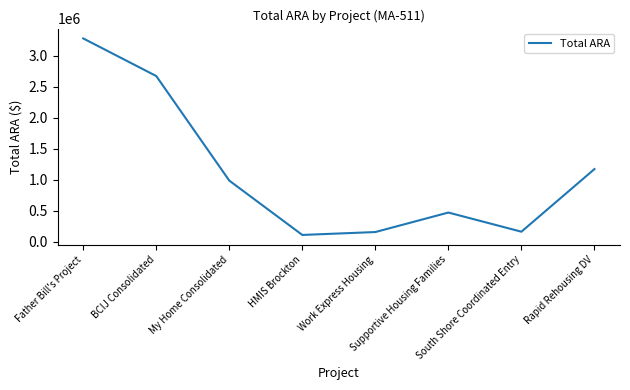

What is the ratio of the value at Father Bill's Project to the value at HMIS Brockton?

29.0